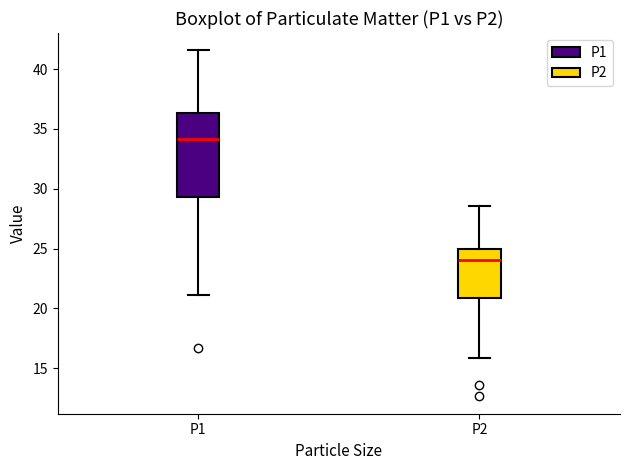

Which box is the tallest, from its lower edge to its upper edge?

P1